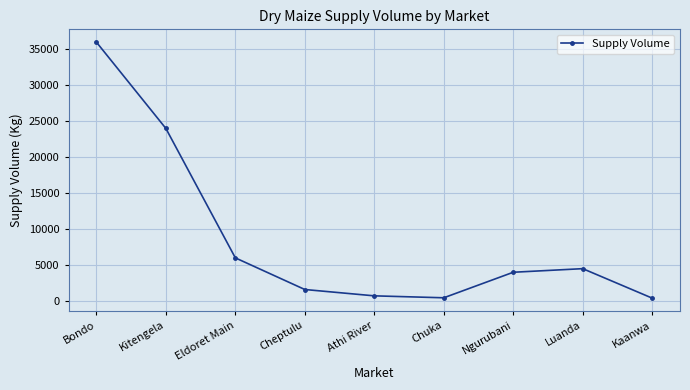

Where is the data nearest to the value 18200?

Kitengela